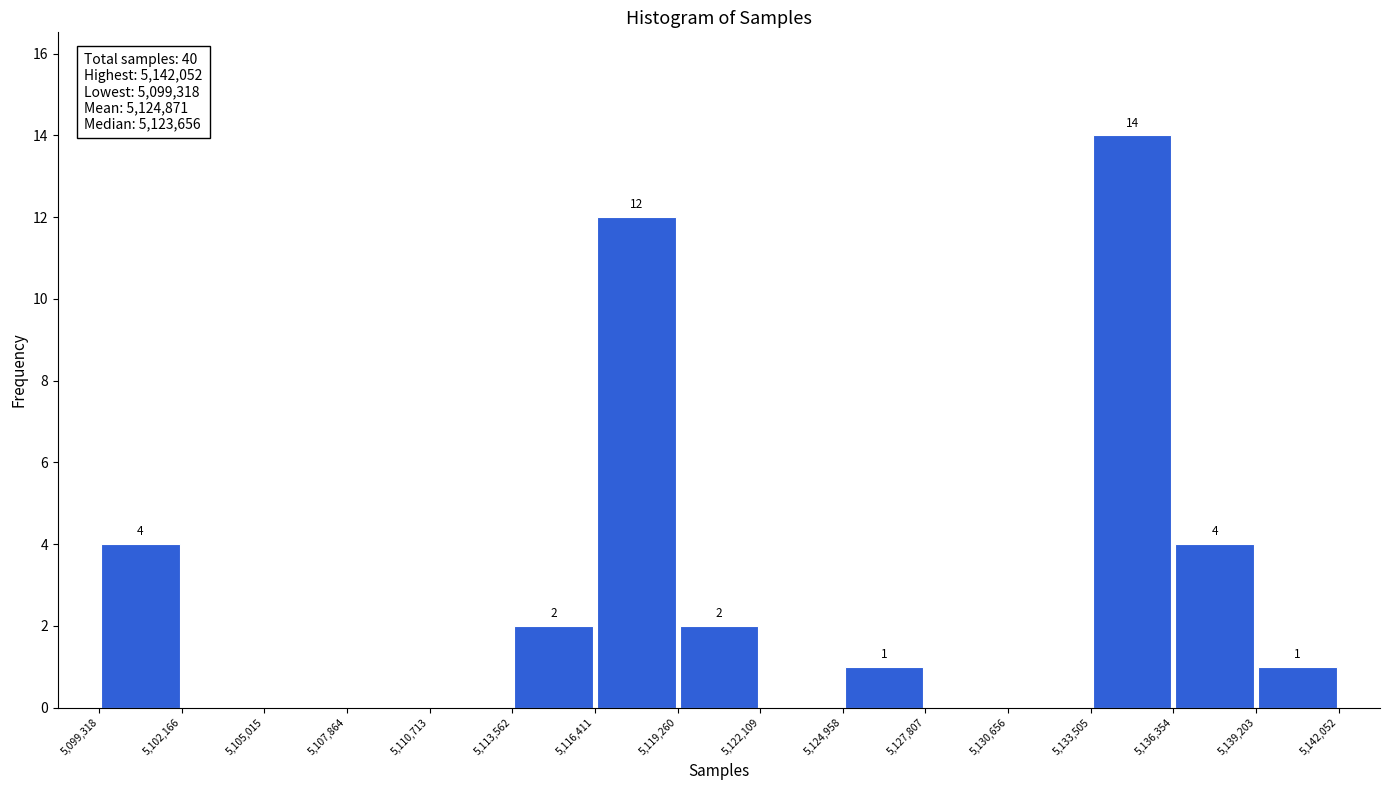

Which range on the x-axis has the tallest bar?

5,133,505 to 5,136,354